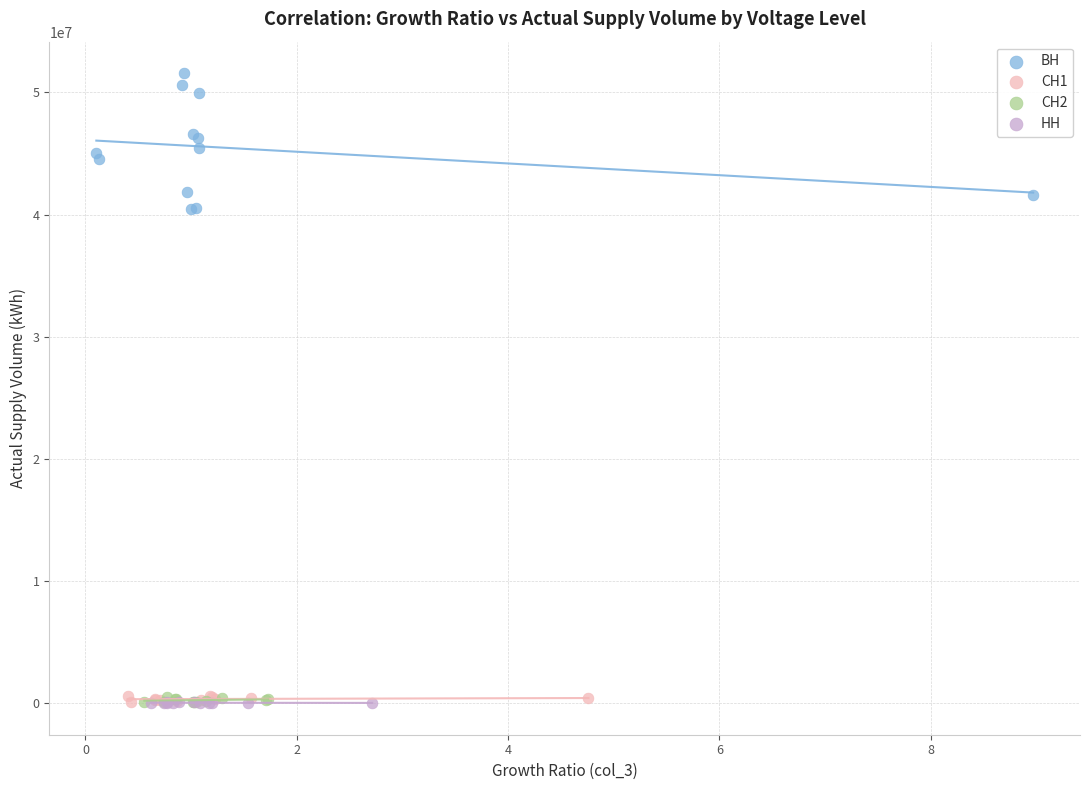

Which series reaches the maximum Y coordinate?

ВН